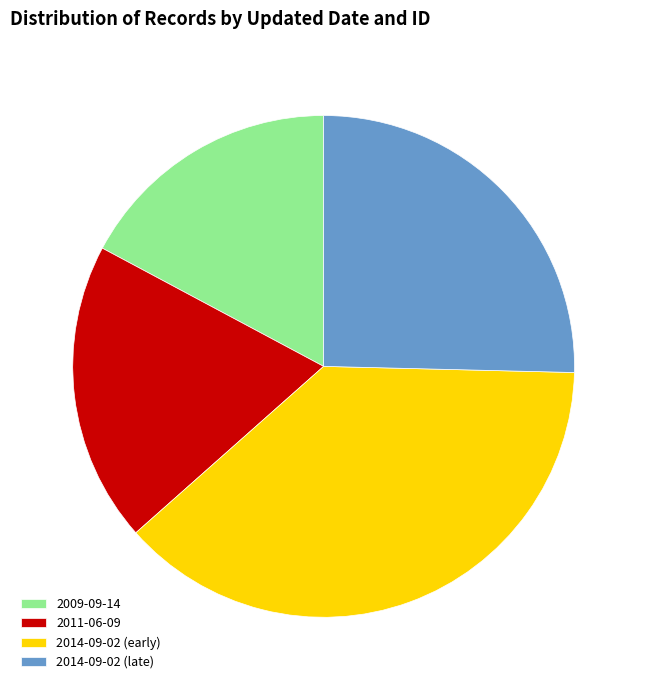

Rank the categories by value from lowest to highest.

2009-09-14, 2011-06-09, 2014-09-02 (late), 2014-09-02 (early)